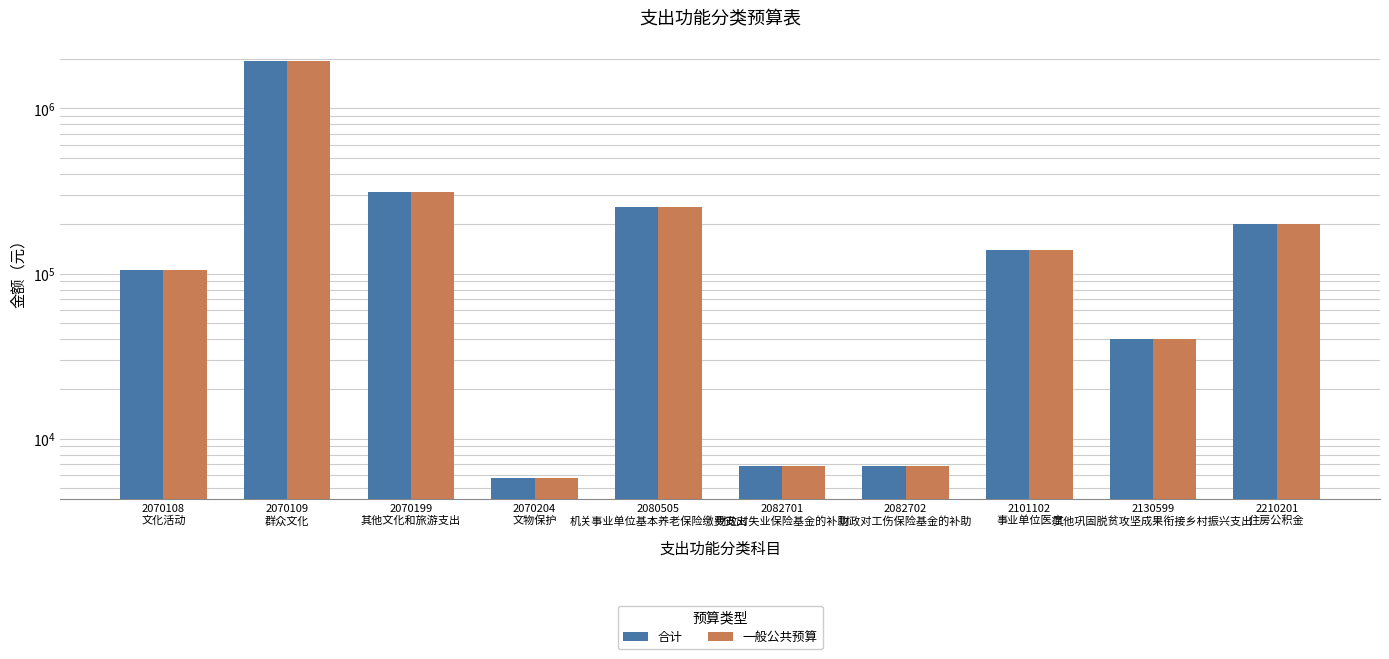

At which label does 合计 reach its peak?

2070109
群众文化